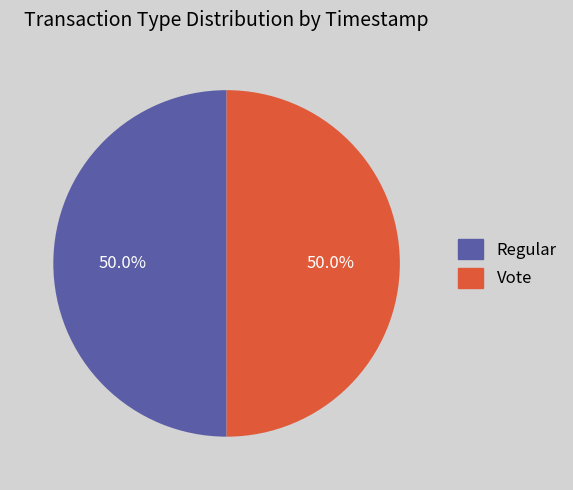

How many segments does this pie chart have?

2